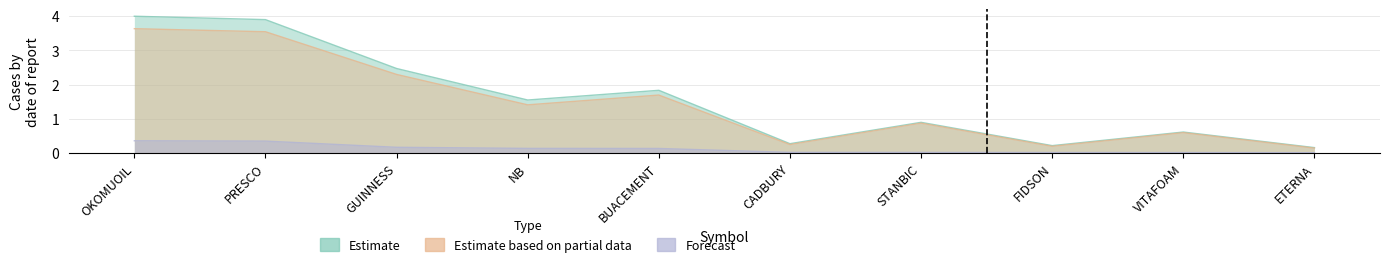

Between GUINNESS and VITAFOAM, which series saw the biggest shift?

Estimate